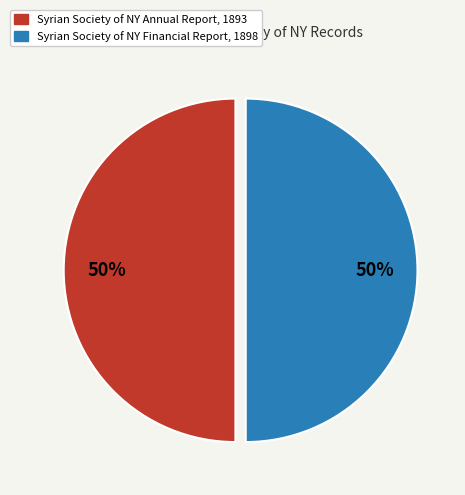

What is the ratio of the value at Syrian Society of NY Annual Report, 1893 to the value at Syrian Society of NY Financial Report, 1898?

1.0